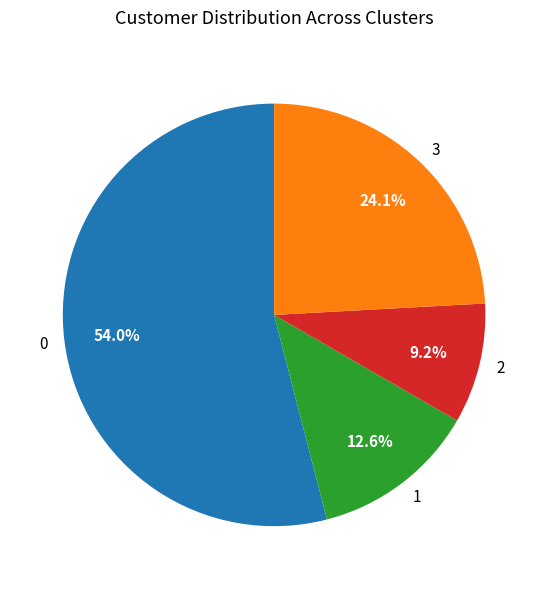

Rank the categories by value from highest to lowest.

0, 3, 1, 2